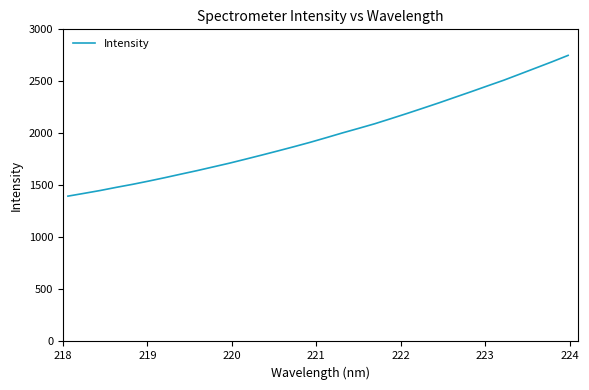

What is the smallest value displayed?

1396.7